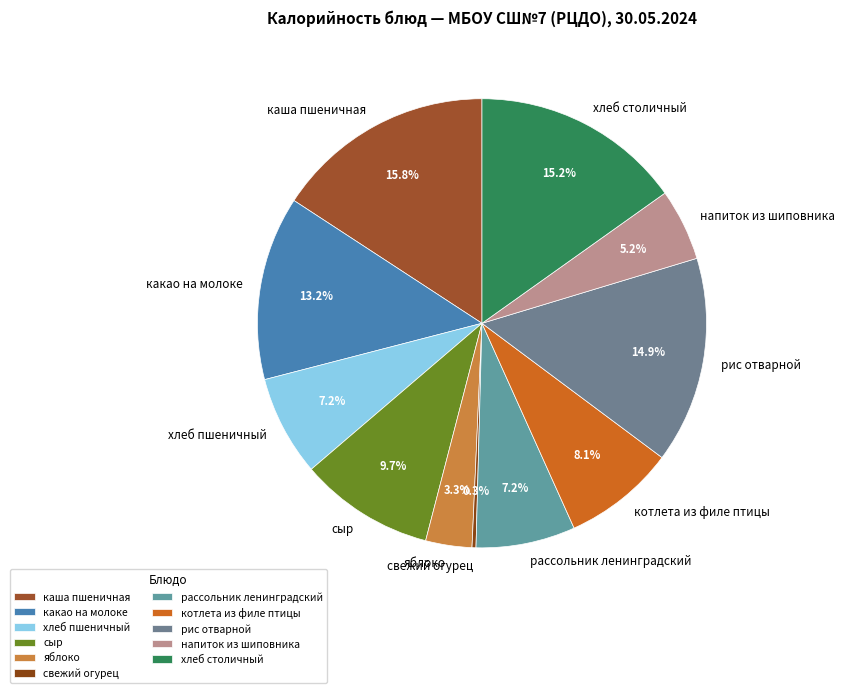

What percentage do котлета из филе птицы and сыр together represent?

17.8%